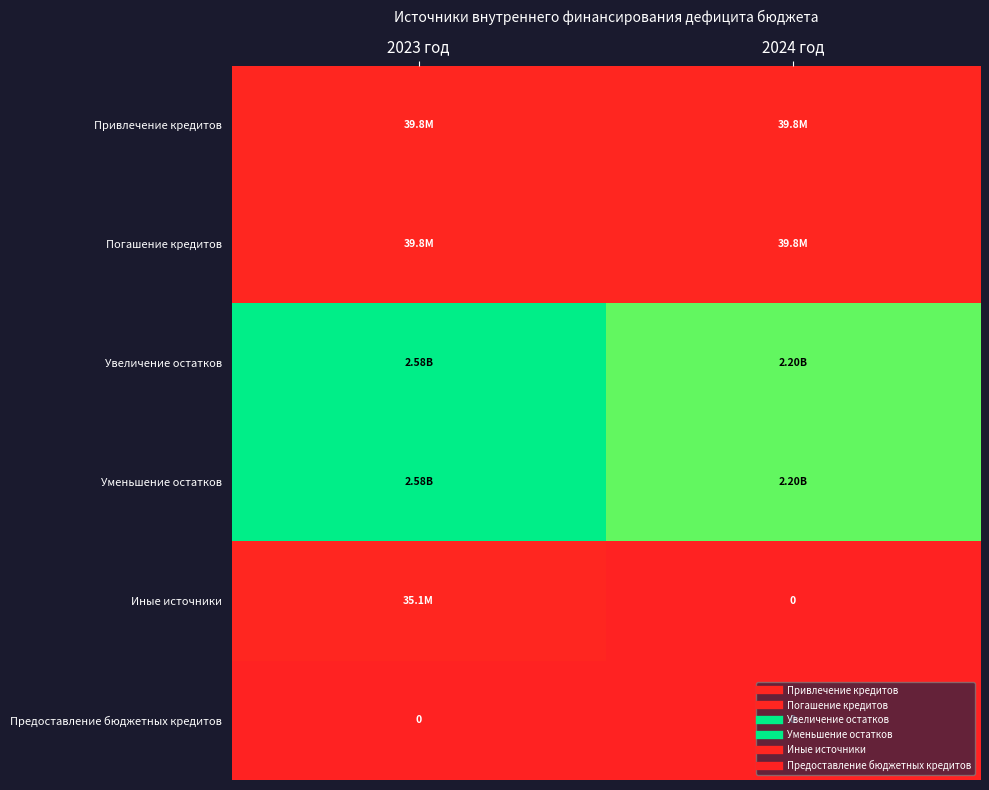

Is the value of Предоставление бюджетных кредитов at 2023 год greater than the value of Увеличение остатков at 2024 год?

No